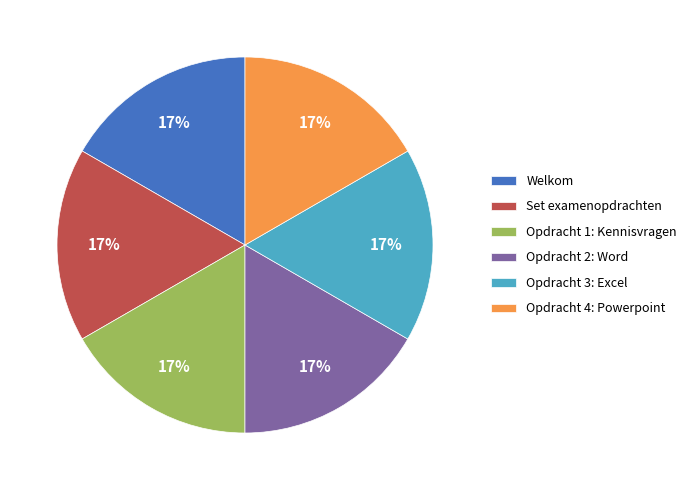

What percentage is the Set examenopdrachten slice, to the nearest percent?

17%